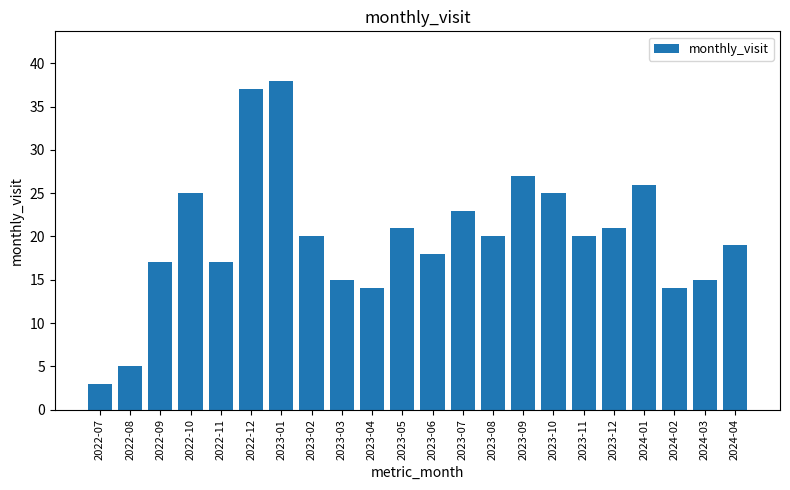

What is the label of the 5th bar from the left?

2022-11